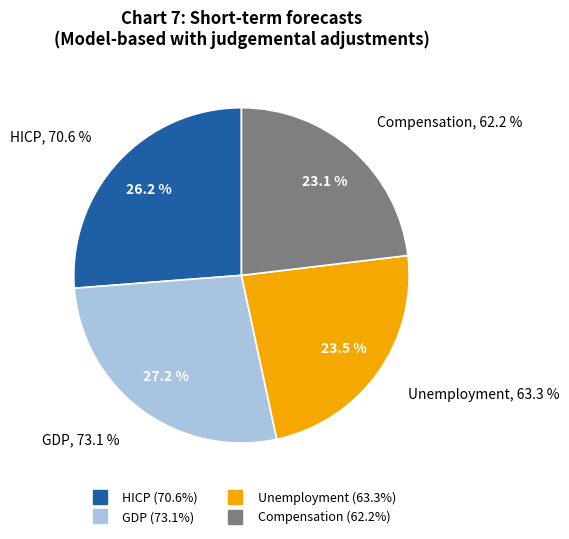

Is there a majority slice in this chart?

No